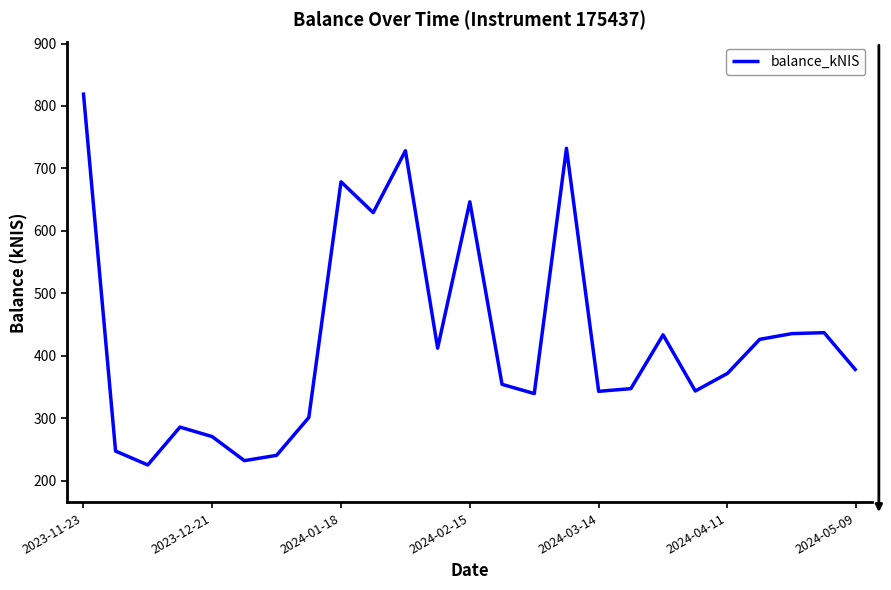

What is the smallest value displayed?

224.9